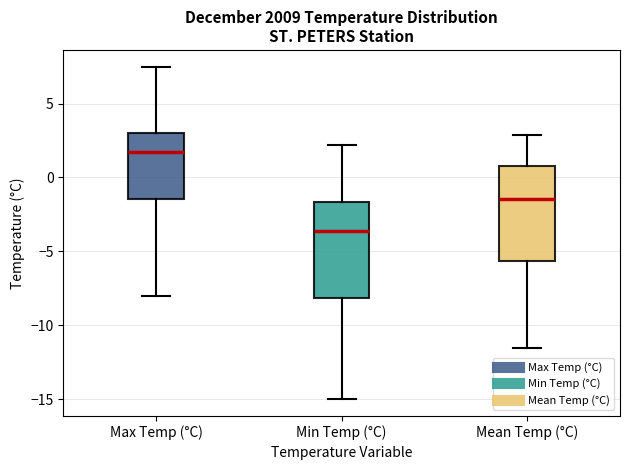

Where does the lower whisker of the box for Max Temp (°C) end on the y-axis? The values are not printed on the chart, so give them approximately, as read against the axis.

-8.0